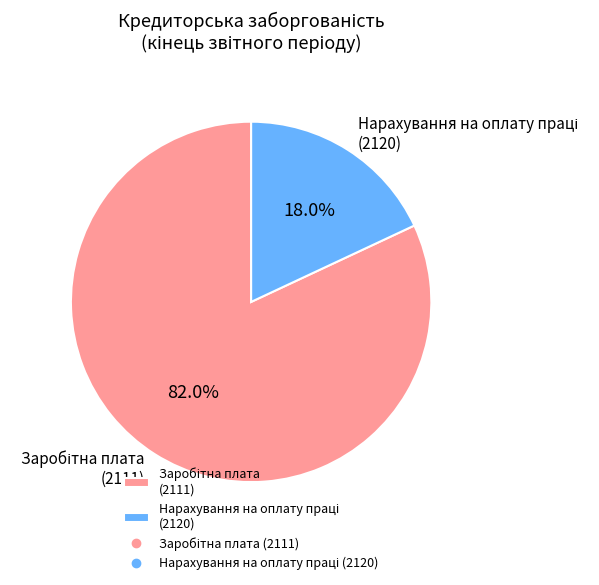

Is there any slice that represents more than half of the pie?

Yes